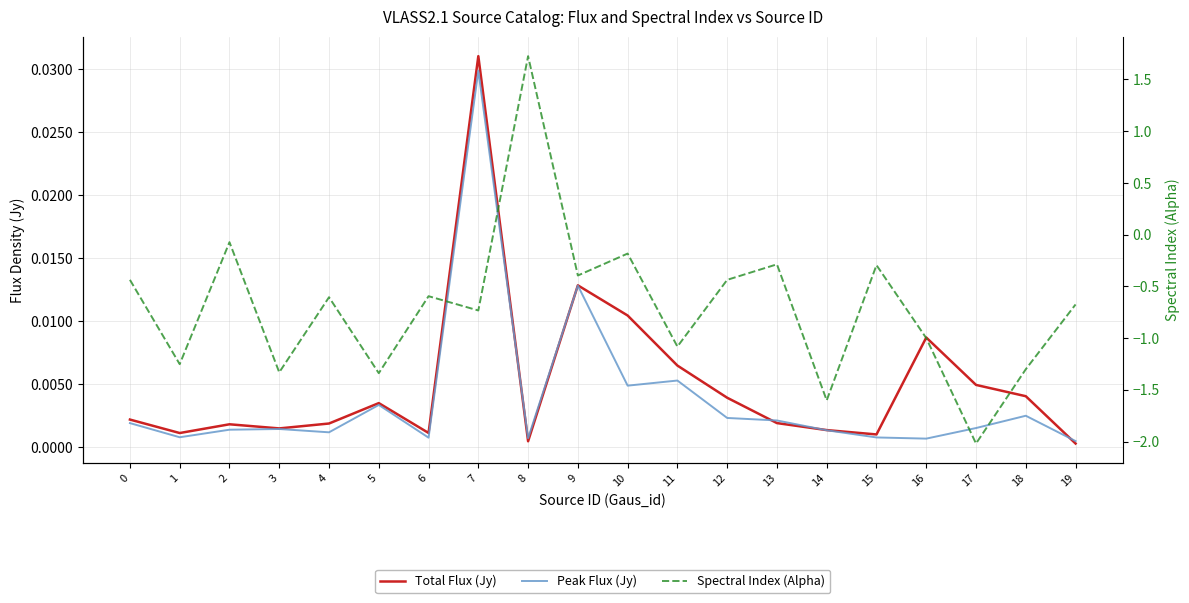

Between 18 and 19, which is larger?

18